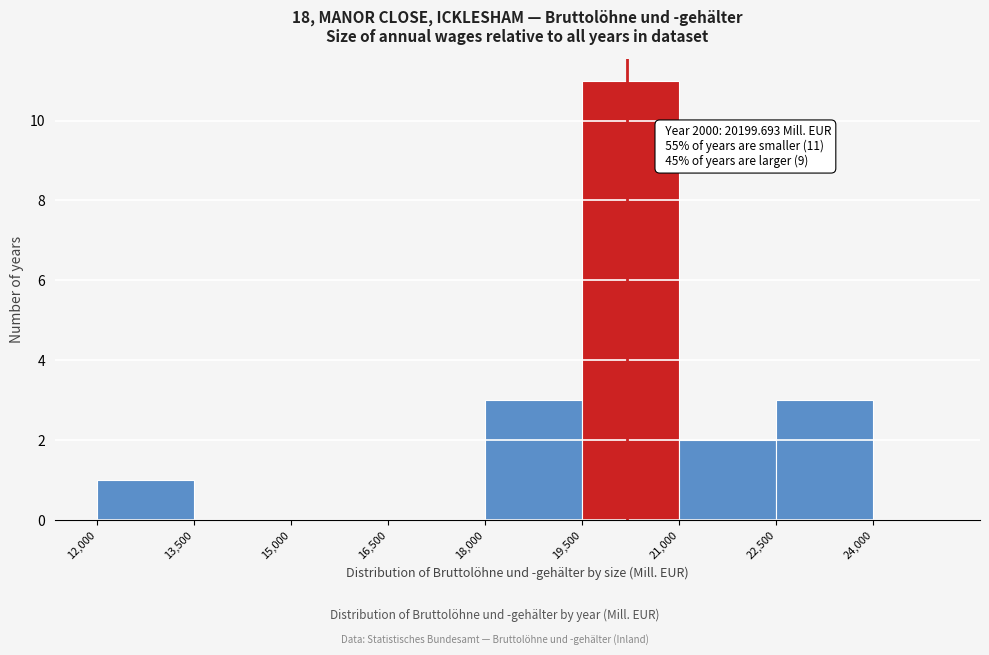

Over which range of the x-axis is the bar tallest?

19500 to 21000